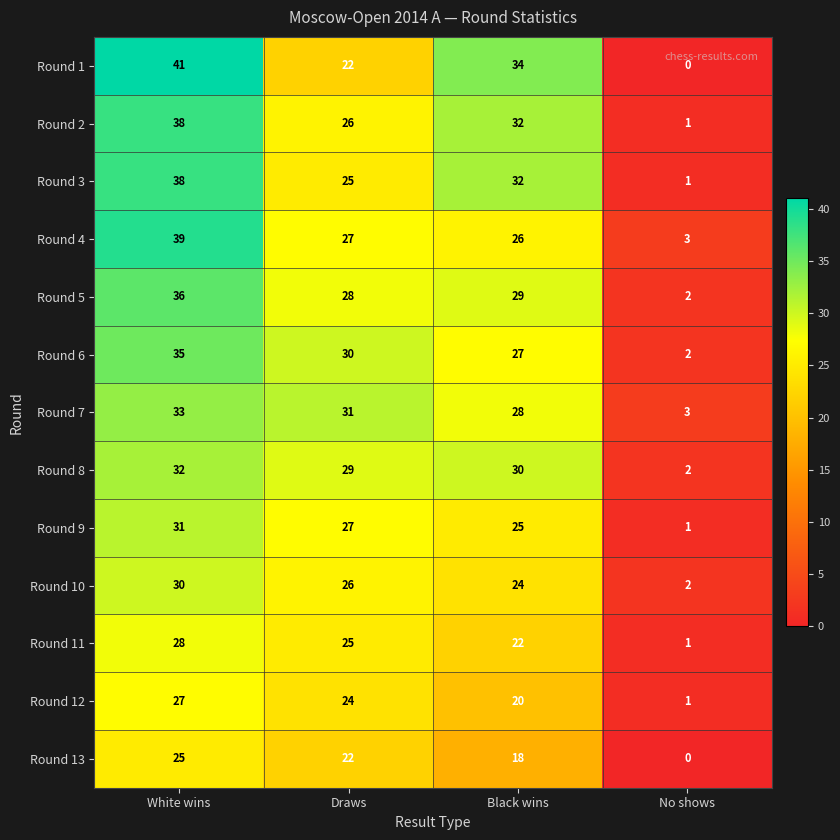

What is the difference between the highest and lowest values at Black wins?

16